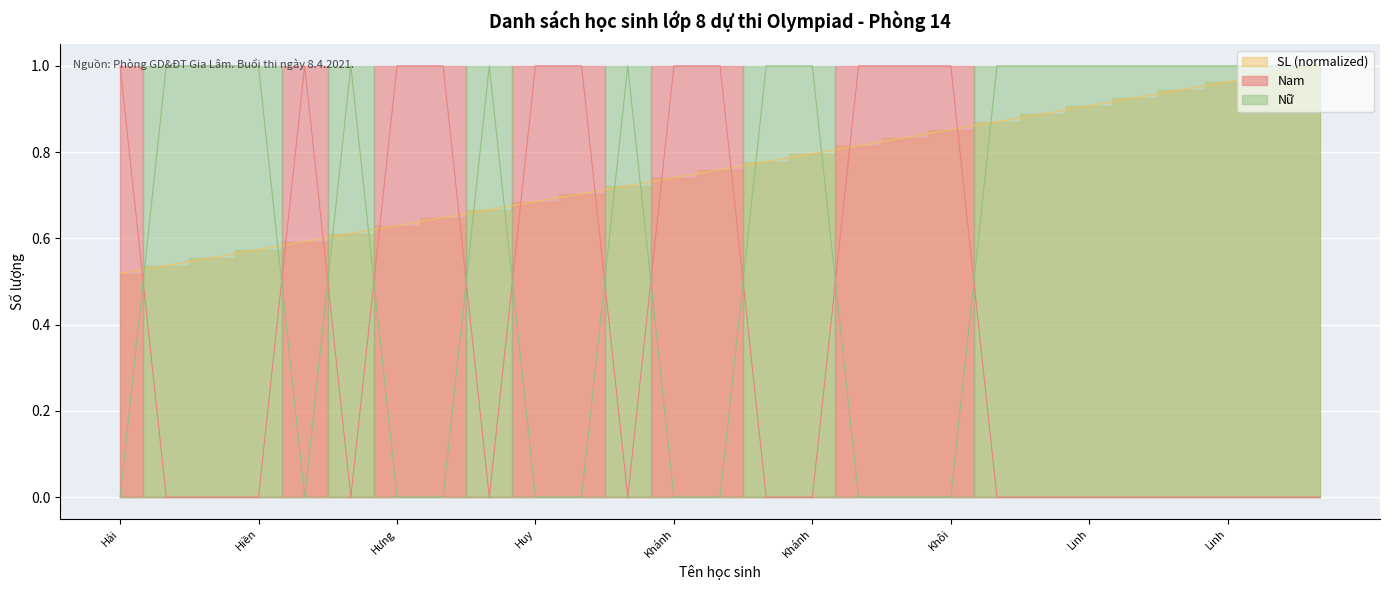

What is the difference between the second highest and second lowest values in the SL series?

0.4